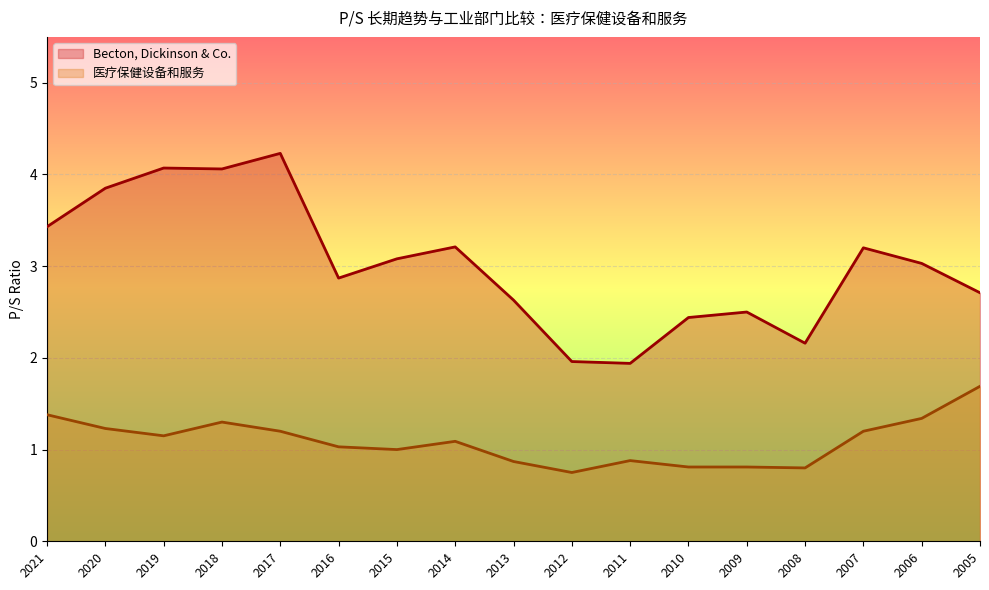

Reading left to right, extract all data points from this chart.

Becton, Dickinson & Co.: 2021=3.4	2020=3.9	2019=4.1	2018=4.1	2017=4.2	2016=2.9	2015=3.1	2014=3.2	2013=2.6	2012=2.0	2011=1.9	2010=2.4	2009=2.5	2008=2.2	2007=3.2	2006=3.0	2005=2.7
医疗保健设备和服务: 2021=1.4	2020=1.2	2019=1.1	2018=1.3	2017=1.2	2016=1.0	2015=1.0	2014=1.1	2013=0.9	2012=0.8	2011=0.9	2010=0.8	2009=0.8	2008=0.8	2007=1.2	2006=1.3	2005=1.7